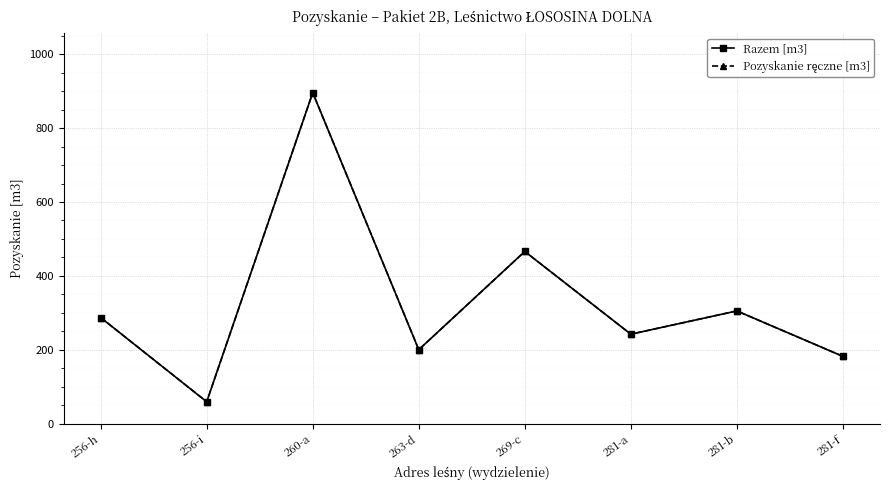

Reading left to right, list all the values displayed in this chart.

Razem [m3]: 256-h=287	256-i=59	260-a=896	263-d=200	269-c=466	281-a=242	281-b=305	281-f=182
Pozyskanie ręczne [m3]: 256-h=287	256-i=59	260-a=896	263-d=200	269-c=466	281-a=242	281-b=305	281-f=182